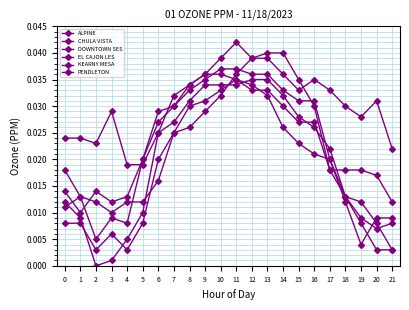

List the series in order of their peak value, lowest first.

CHULA VISTA, DOWNTOWN SES, EL CAJON LES, KEARNY MESA, PENDLETON, ALPINE